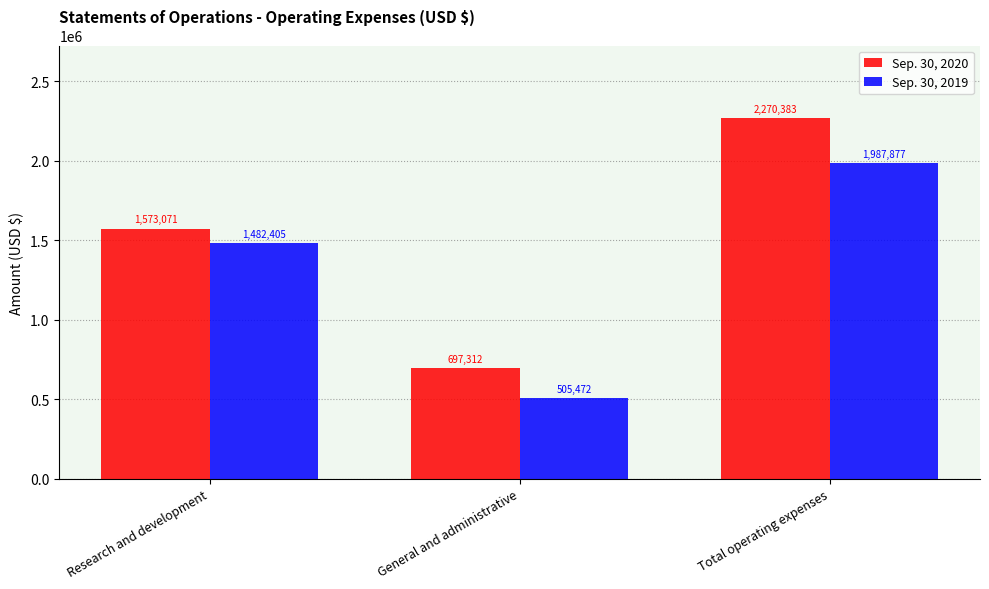

What is the label of the 3rd bar from the left?

Total operating expenses